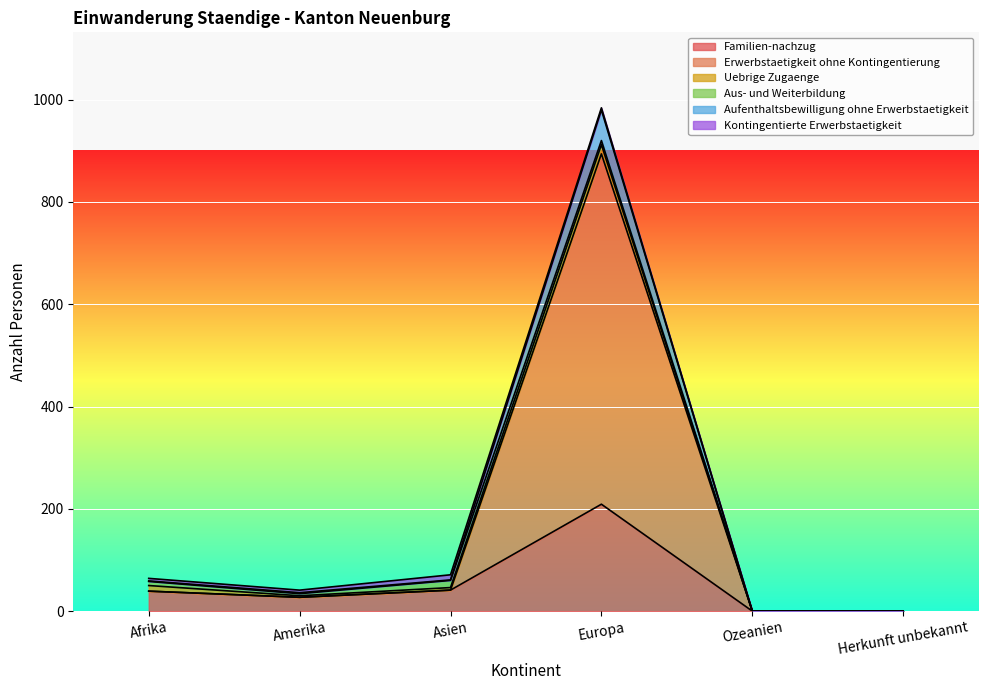

Which category has the lowest value in the Erwerbstaetigkeit ohne Kontingentierung series?

Ozeanien